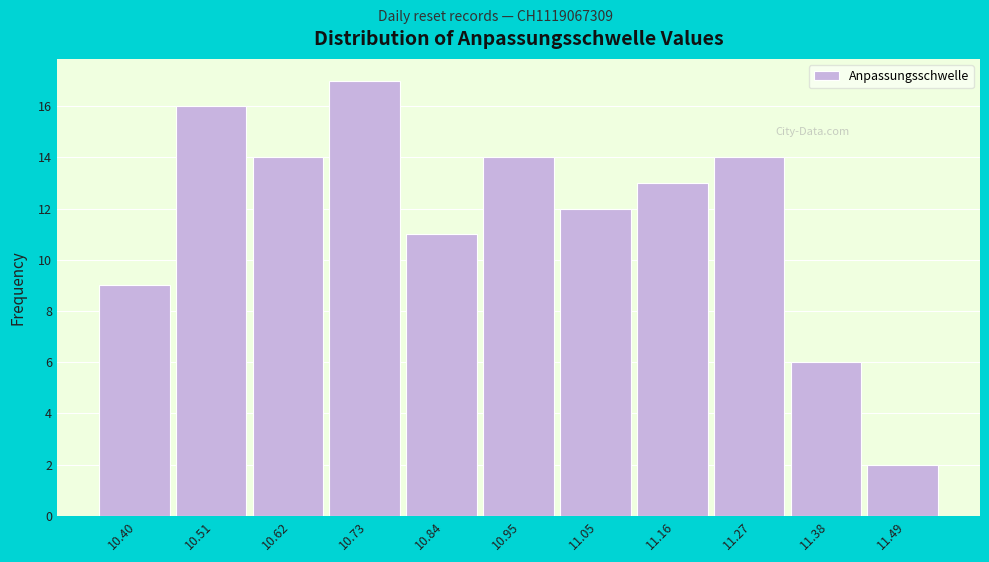

Reading left to right, transcribe all the data shown in this chart.

10.40=9	10.51=16	10.62=14	10.73=17	10.84=11	10.95=14	11.05=12	11.16=13	11.27=14	11.38=6	11.49=2